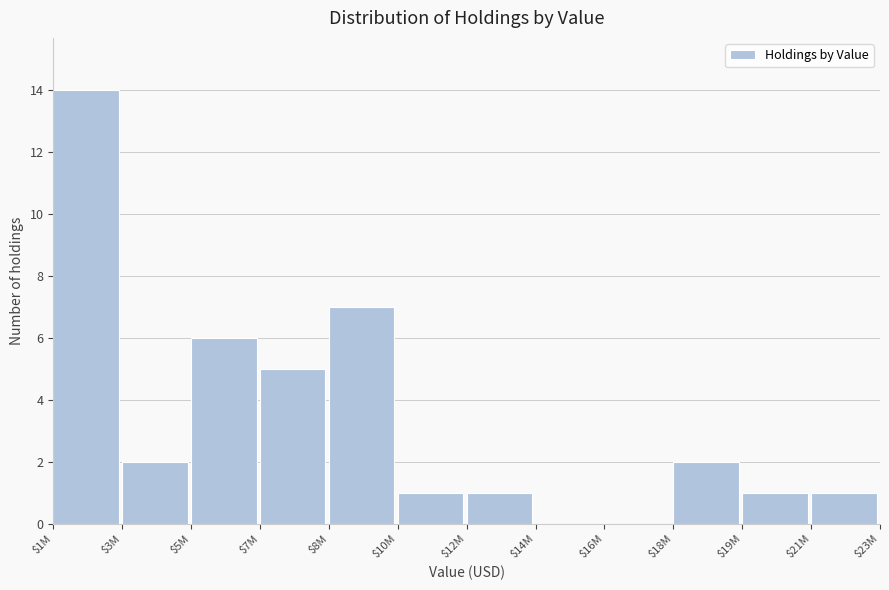

The value at $8M is 3. True or false?

False